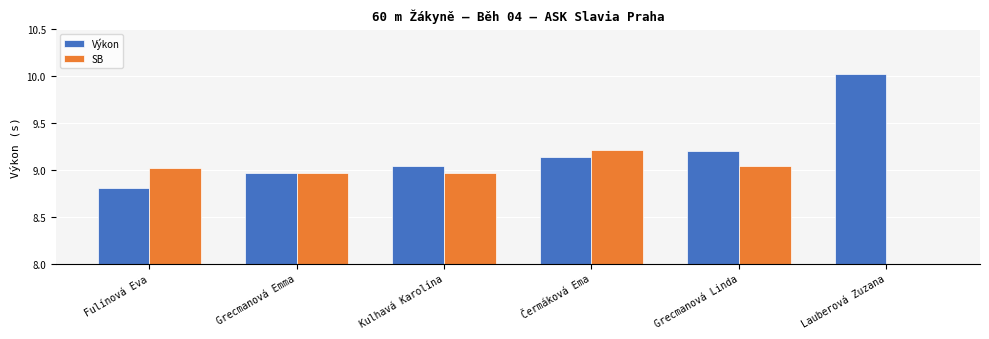

The SB series shows 9.0 at Fulínová Eva. True or false?

True